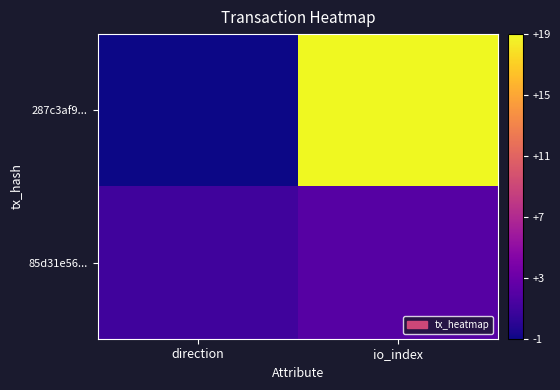

Which category has the highest value across all series?

io_index